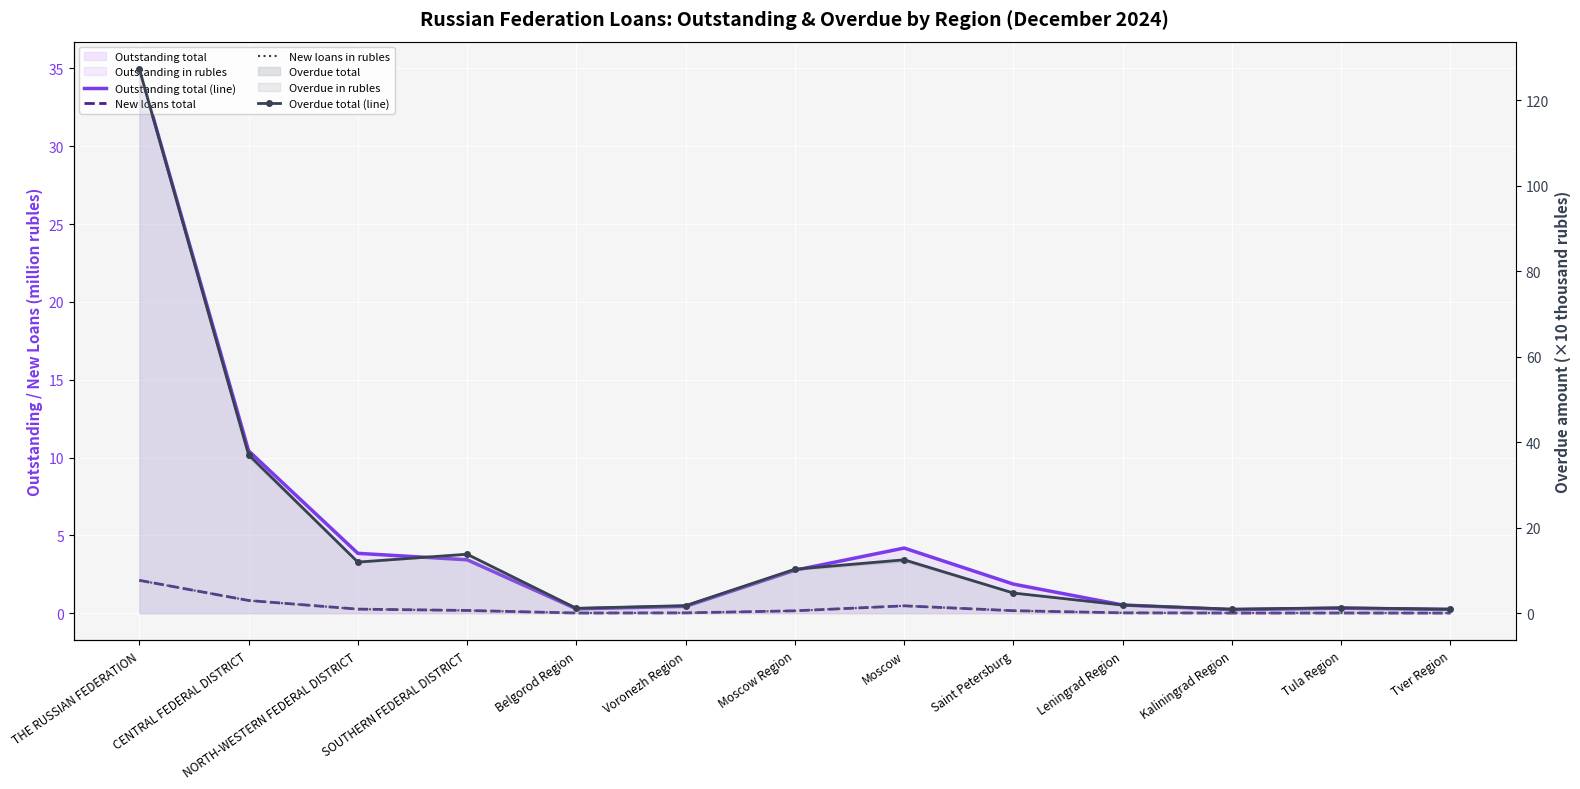

What is the average value of the New loans total series?

0.3